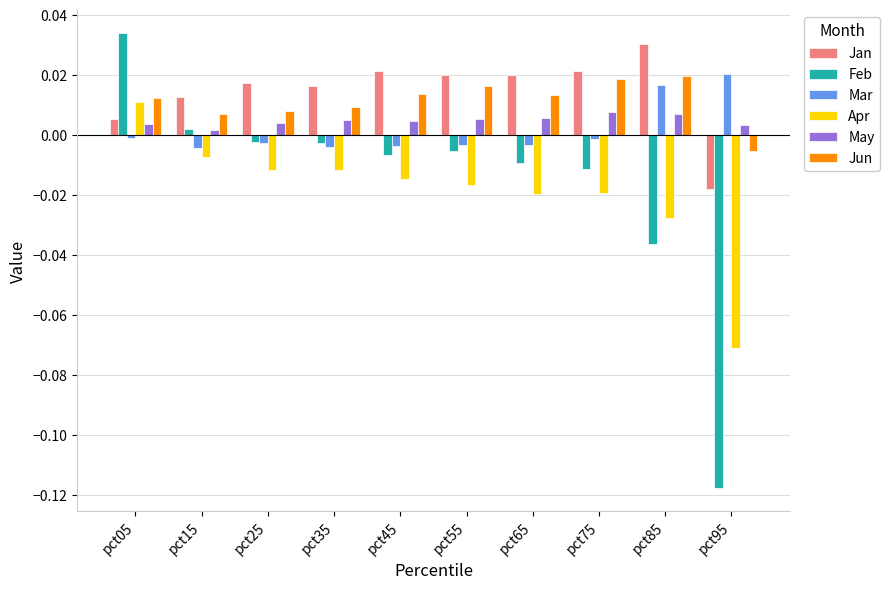

Which series has the widest spread of values?

Feb